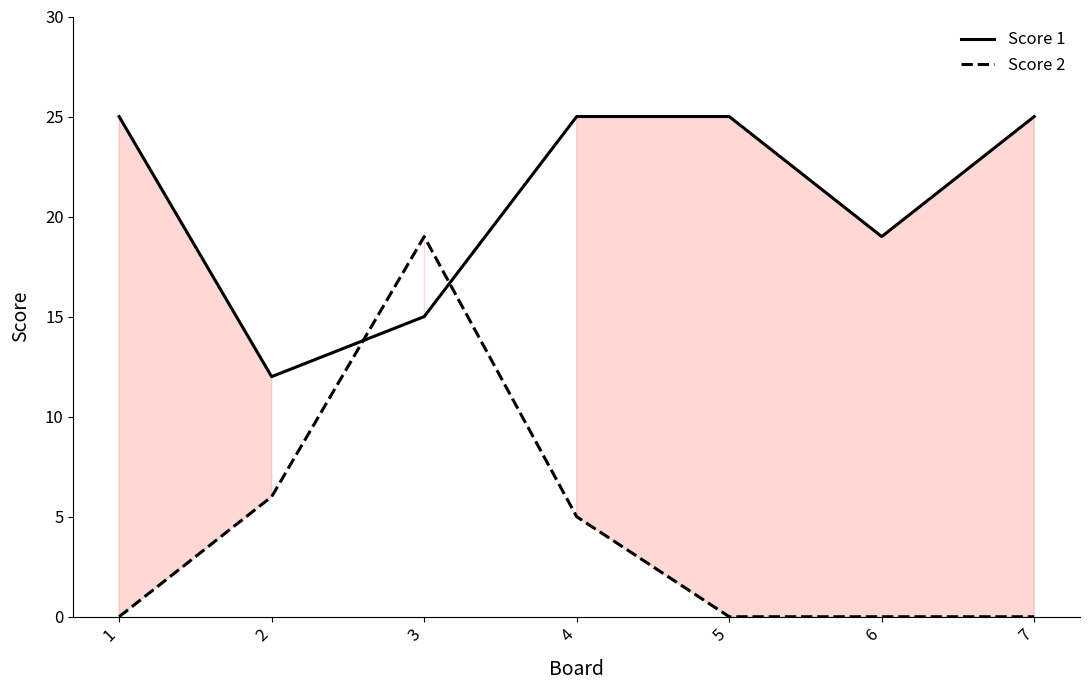

What is the average value of the Score 1 series?

21